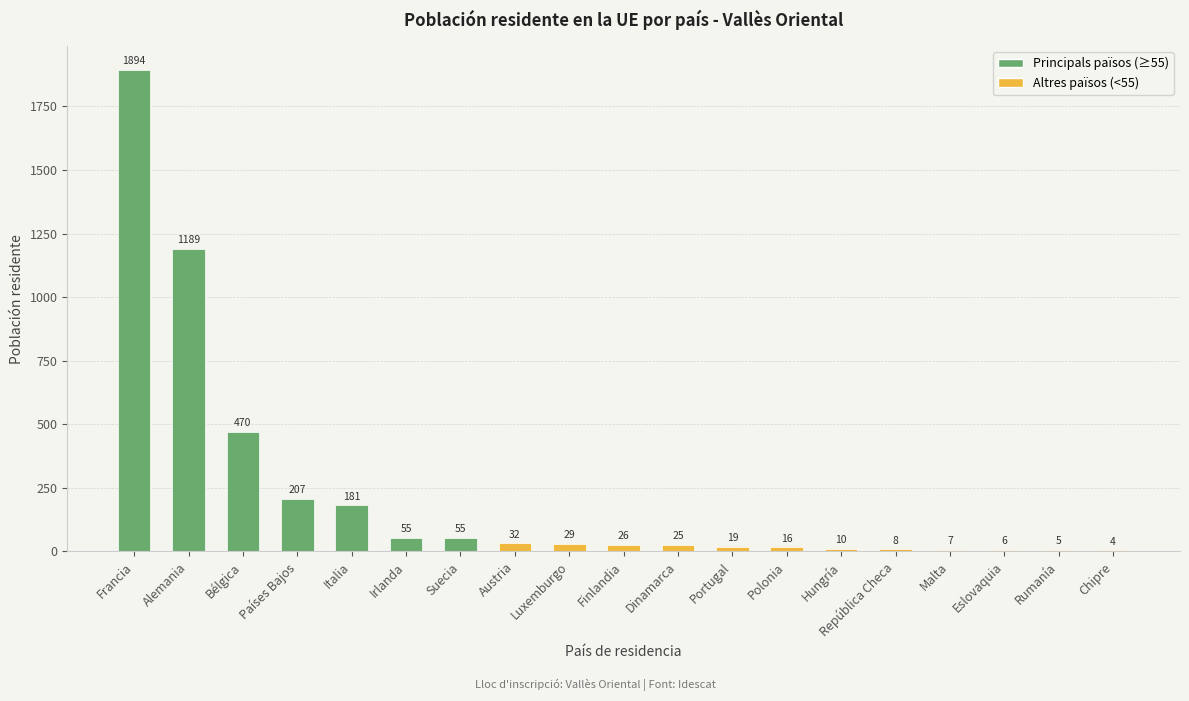

Which has a higher value, Polonia or Países Bajos?

Países Bajos